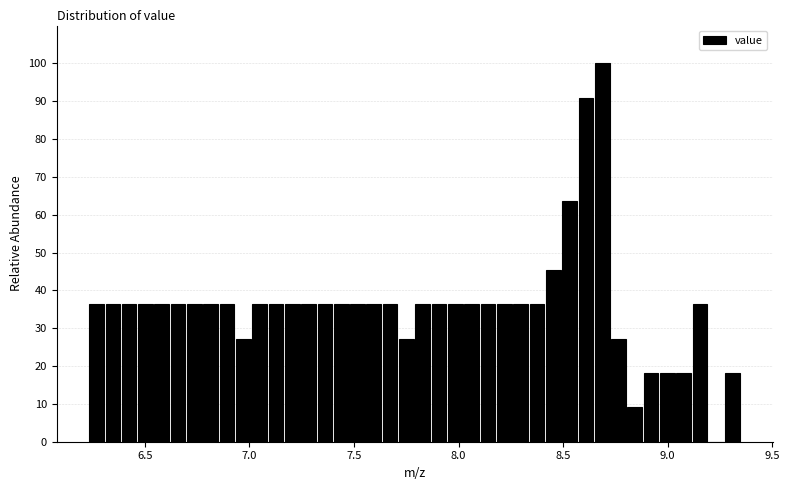

Read against the x-axis, roughly where is the centre of the tallest bar?

8.70